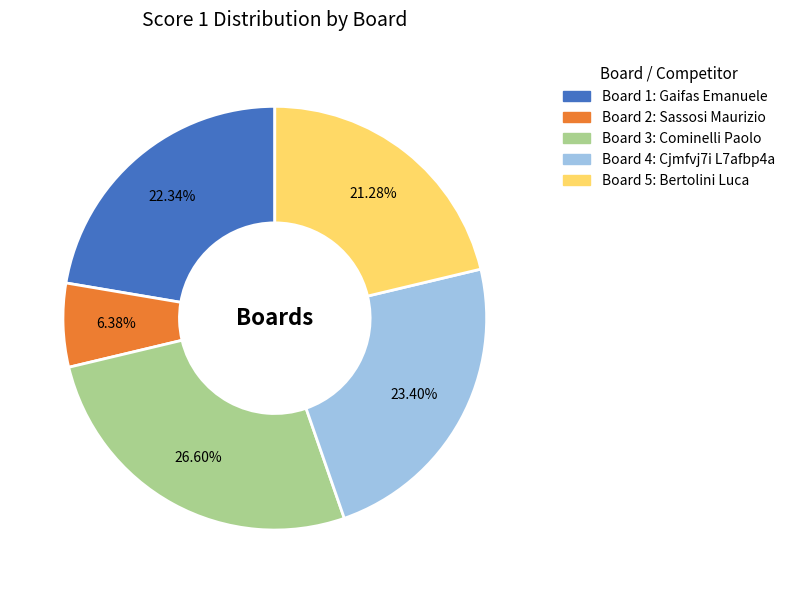

Is there any slice that represents more than half of the pie?

No